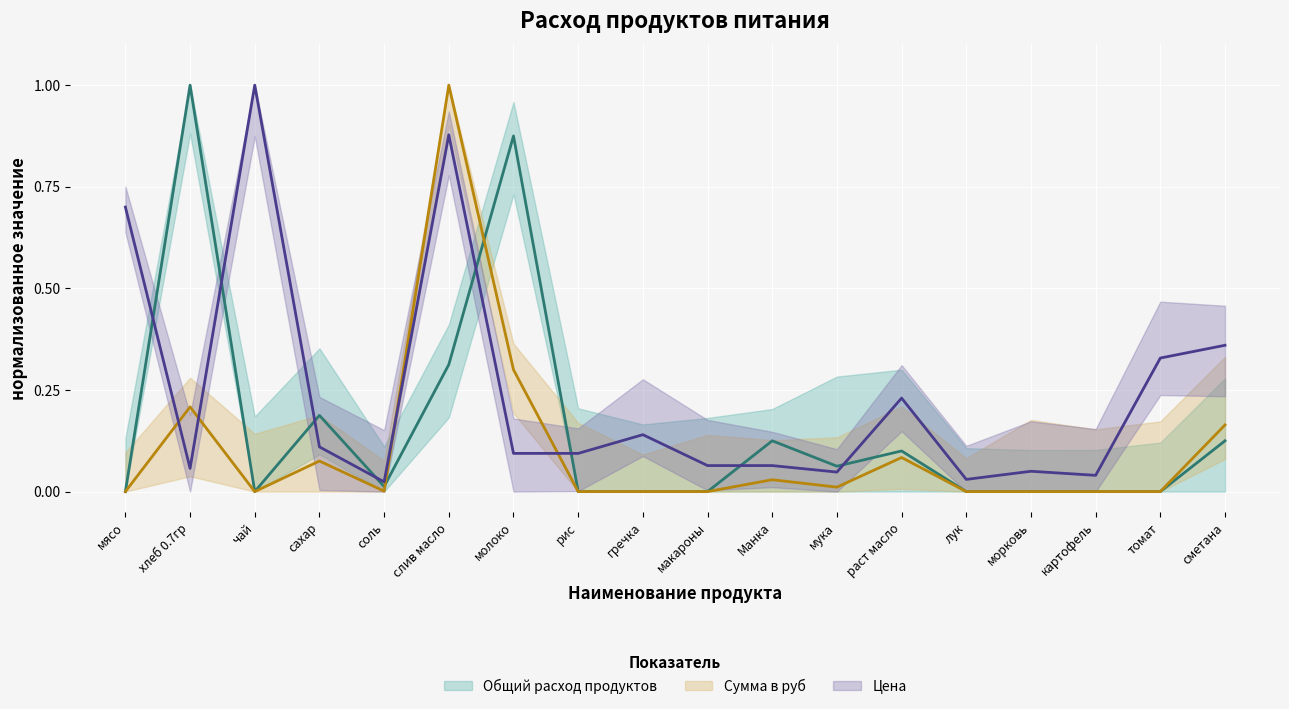

What is the sum of all Сумма в руб values?

1.9